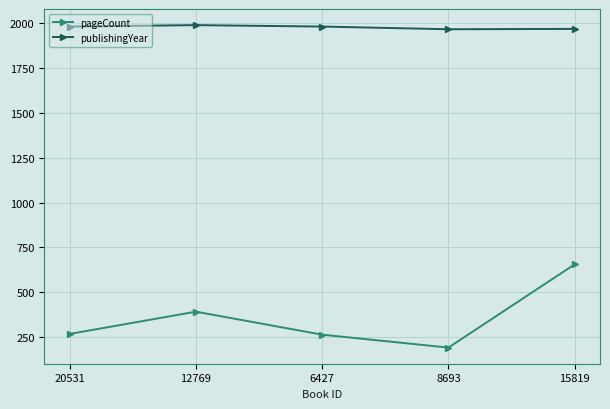

The pageCount series shows 392 at 12769. True or false?

True